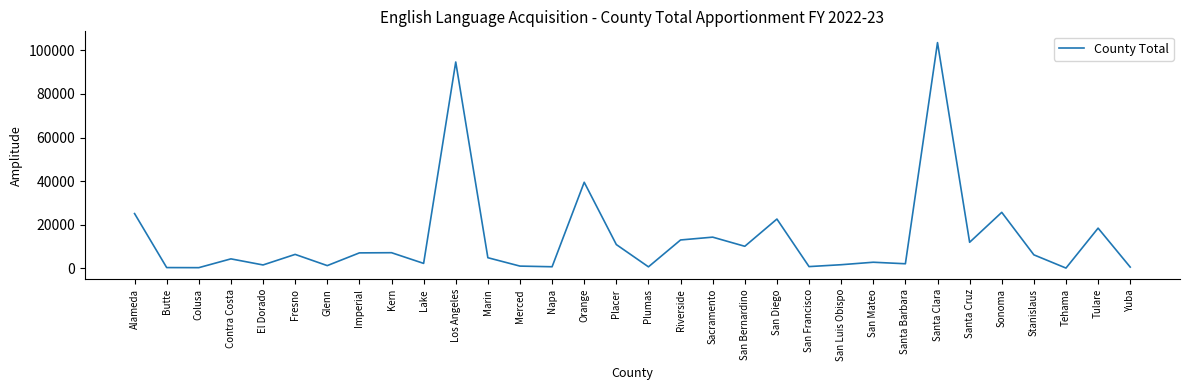

What is the minimum value shown in the chart?

113